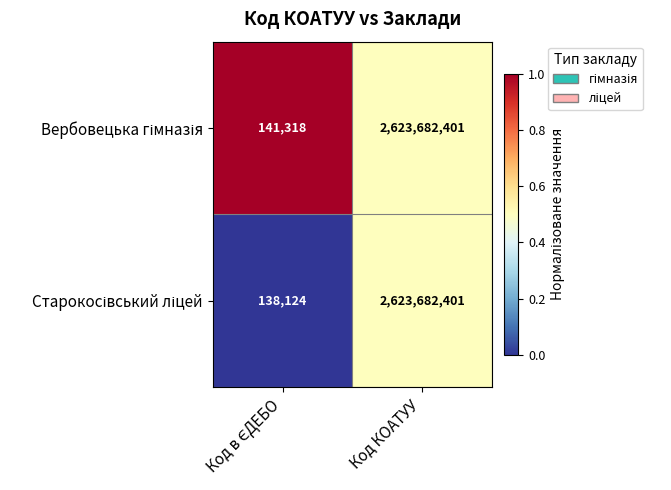

What is the total value across all series at Код КОАТУУ?

5247364802